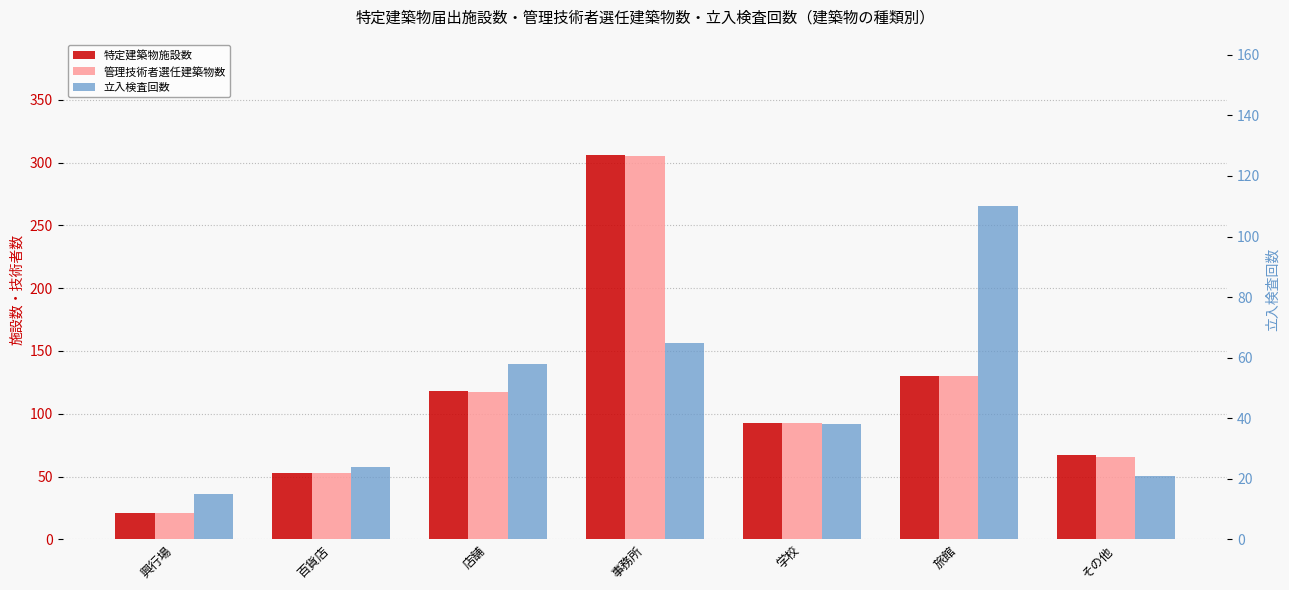

What is the difference between the highest and lowest values at その他?

46